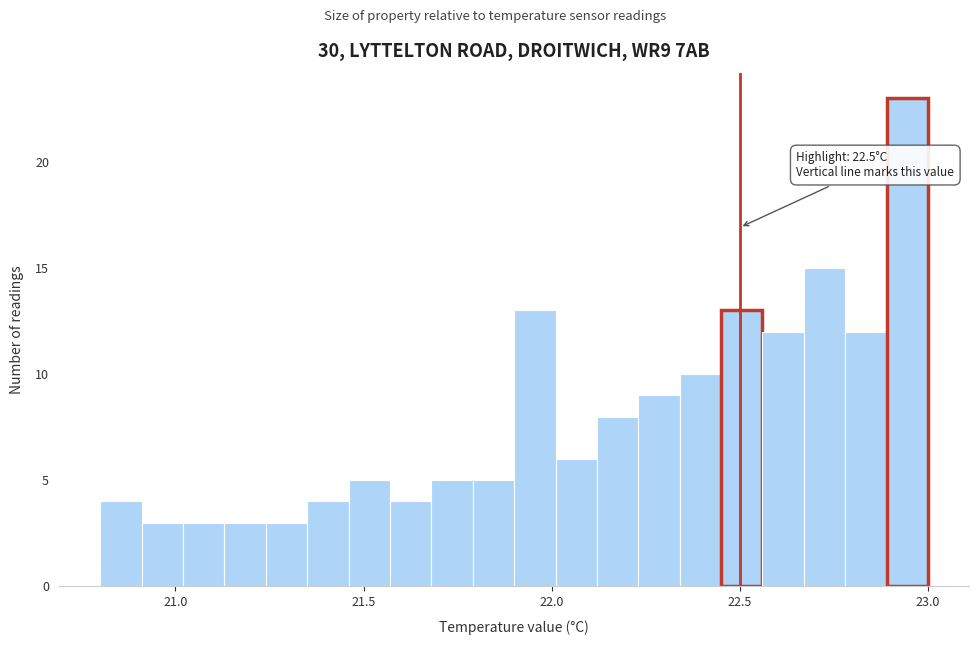

Around what value on the x-axis is the tallest bar? Give the approximate position of its centre, as read against the axis.

22.95